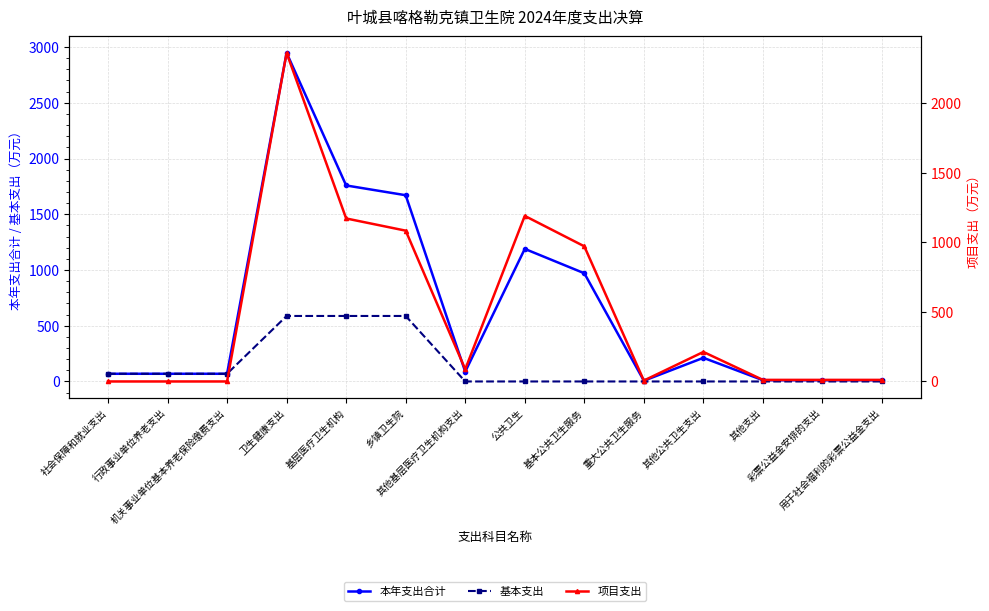

What is the sum of the 项目支出 values at 卫生健康支出 and 其他公共卫生支出?

2572.1